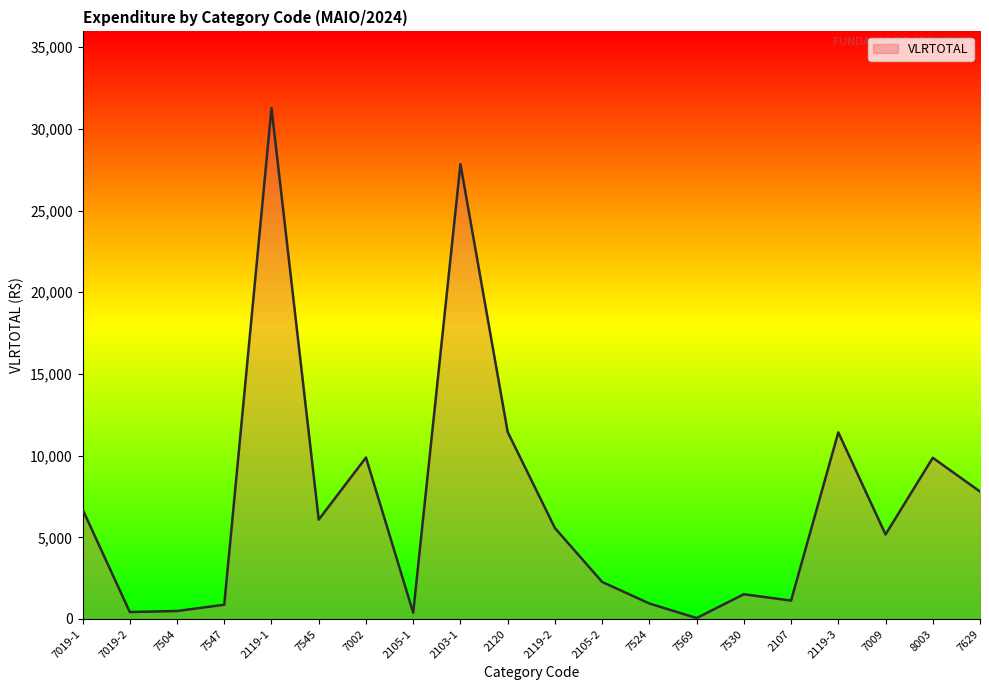

Is it true that the value at 7002 is 3600.0?

False